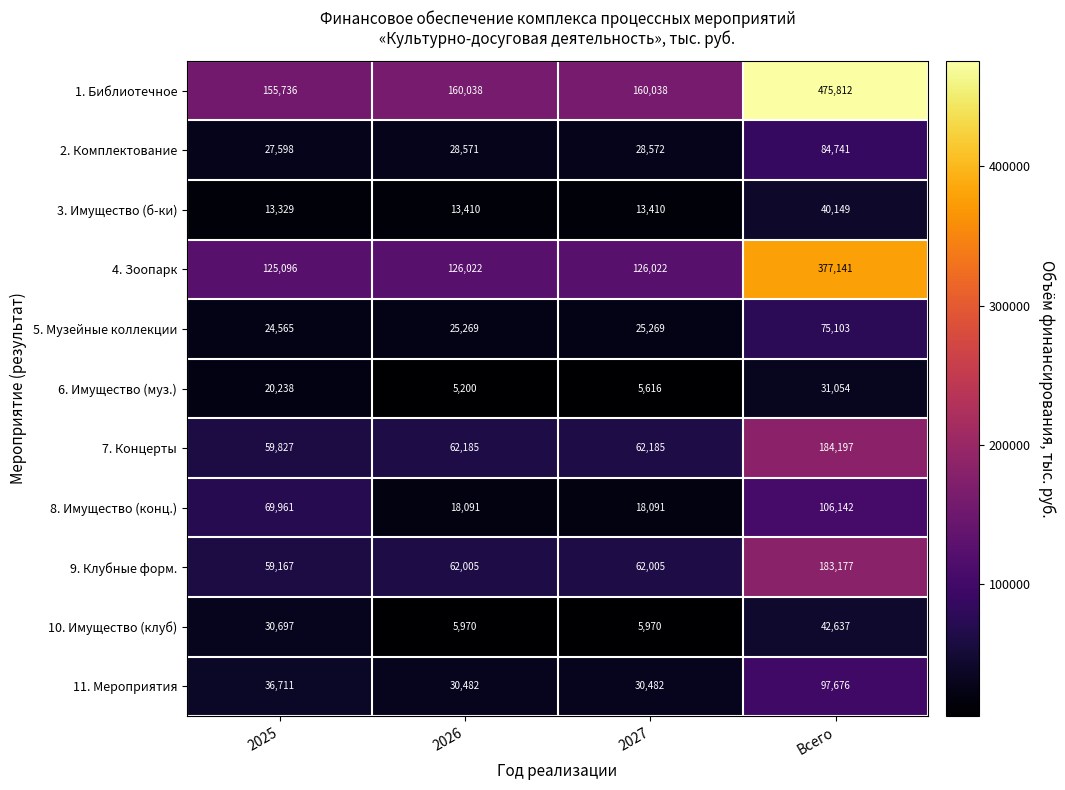

Count the number of data series in this chart.

11